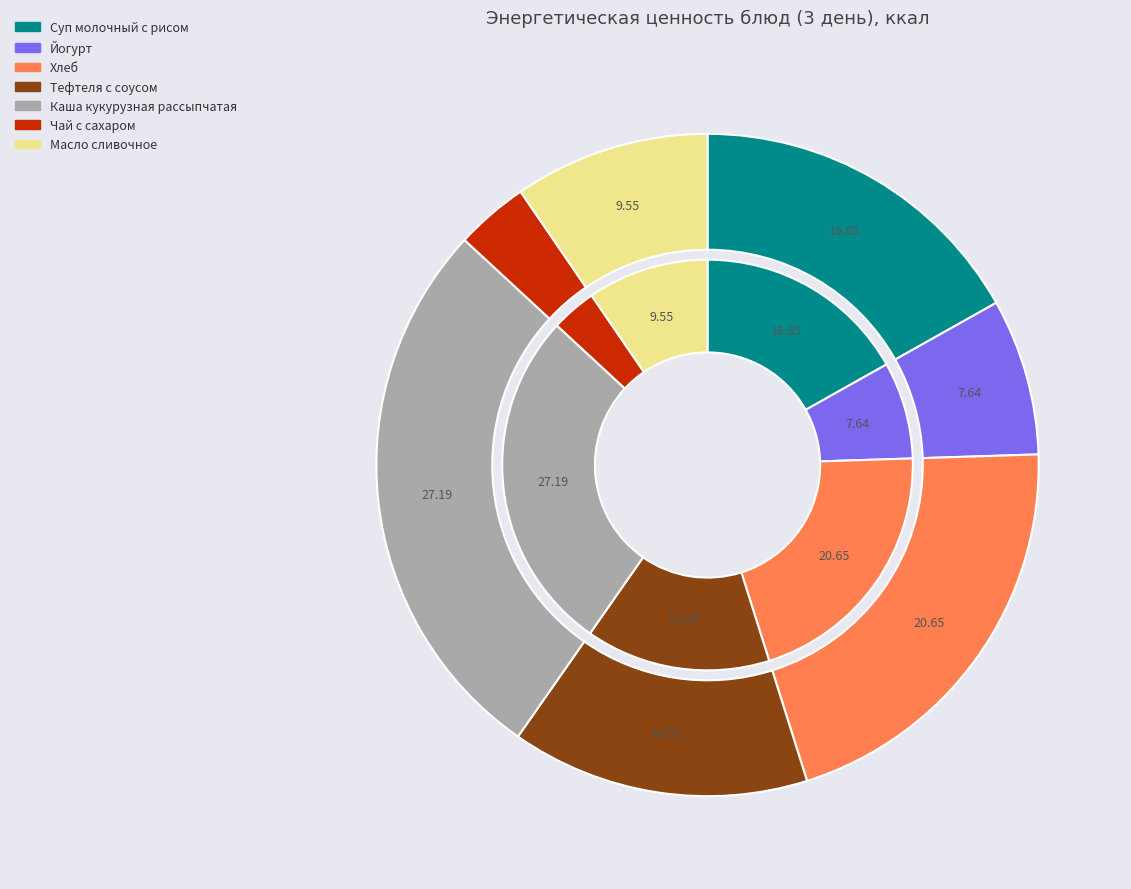

What is the smallest slice in the pie chart?

Чай с сахаром